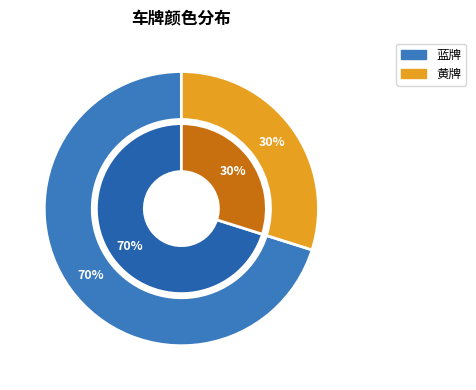

Is there a majority slice in this chart?

Yes